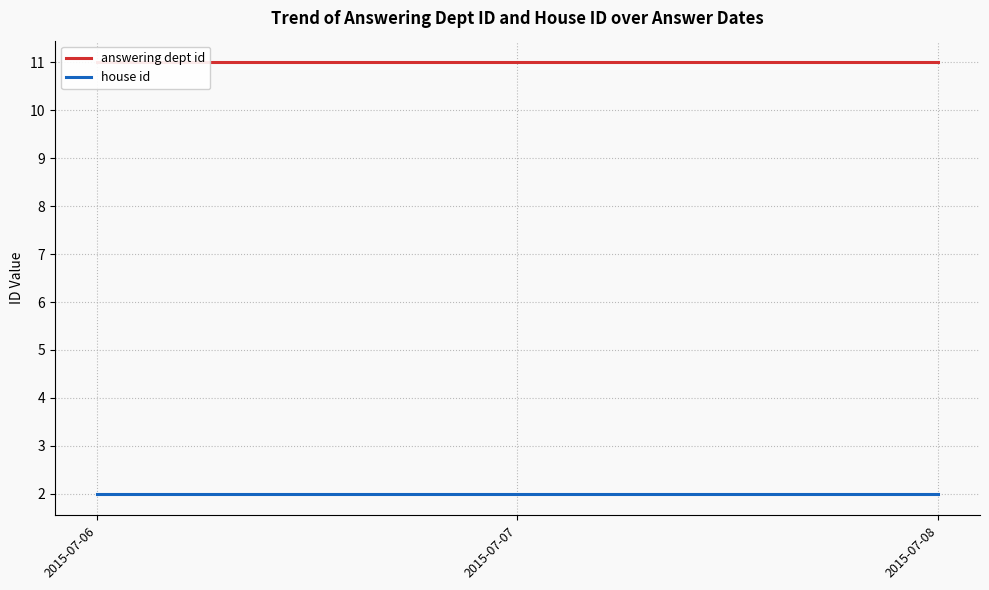

Which series has the widest spread of values?

answering dept id